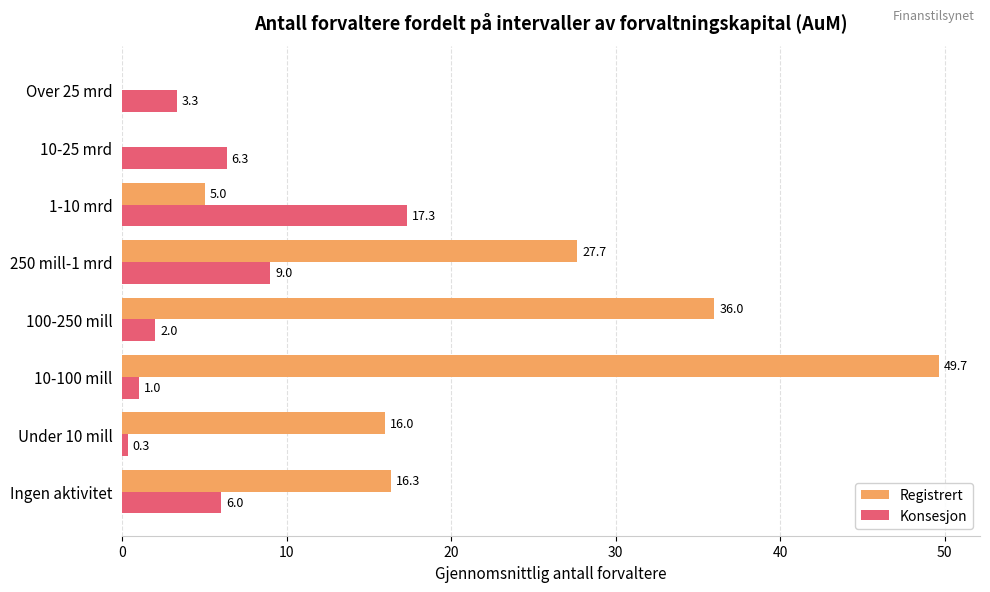

Is it true that Konsesjon equals 9.0 at 250 mill-1 mrd?

True